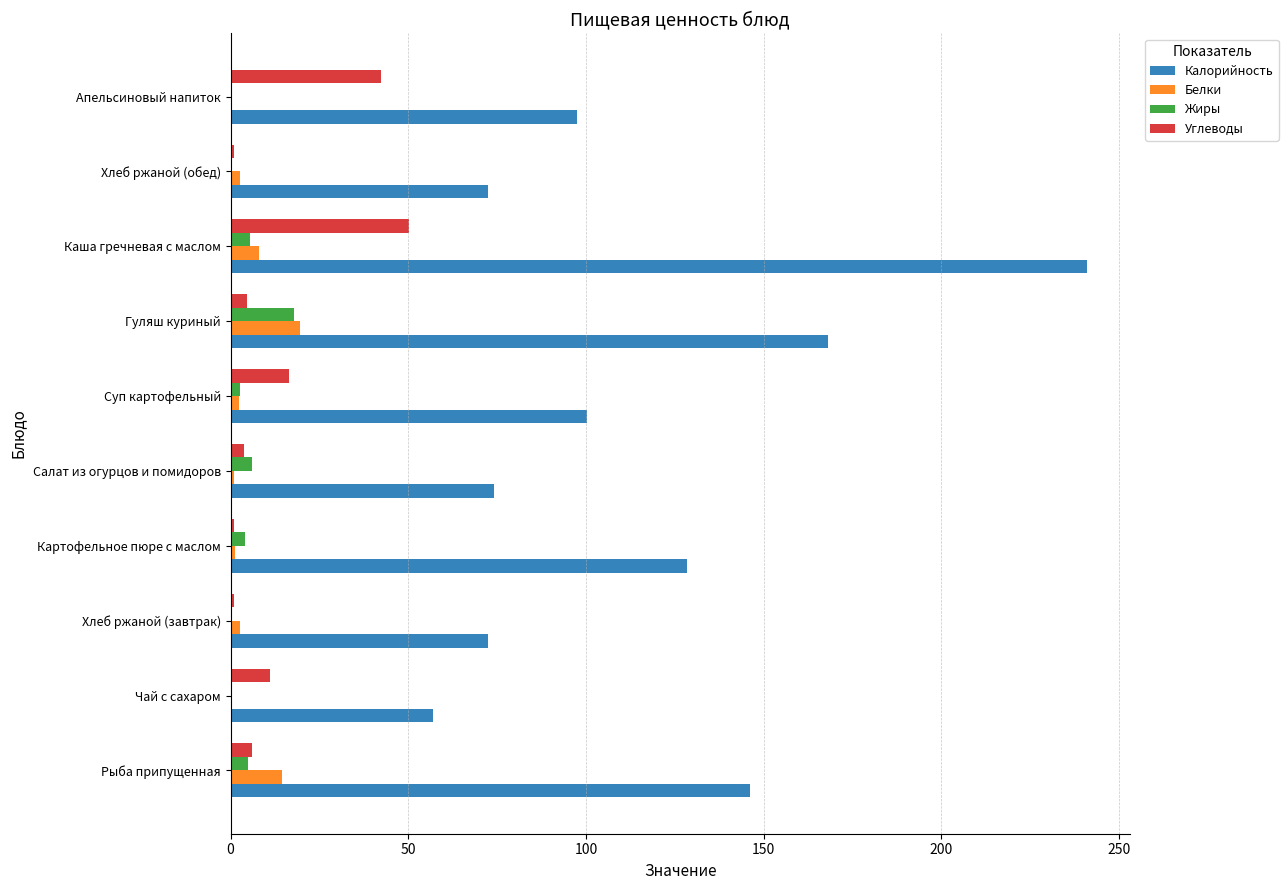

Count the number of data series in this chart.

4